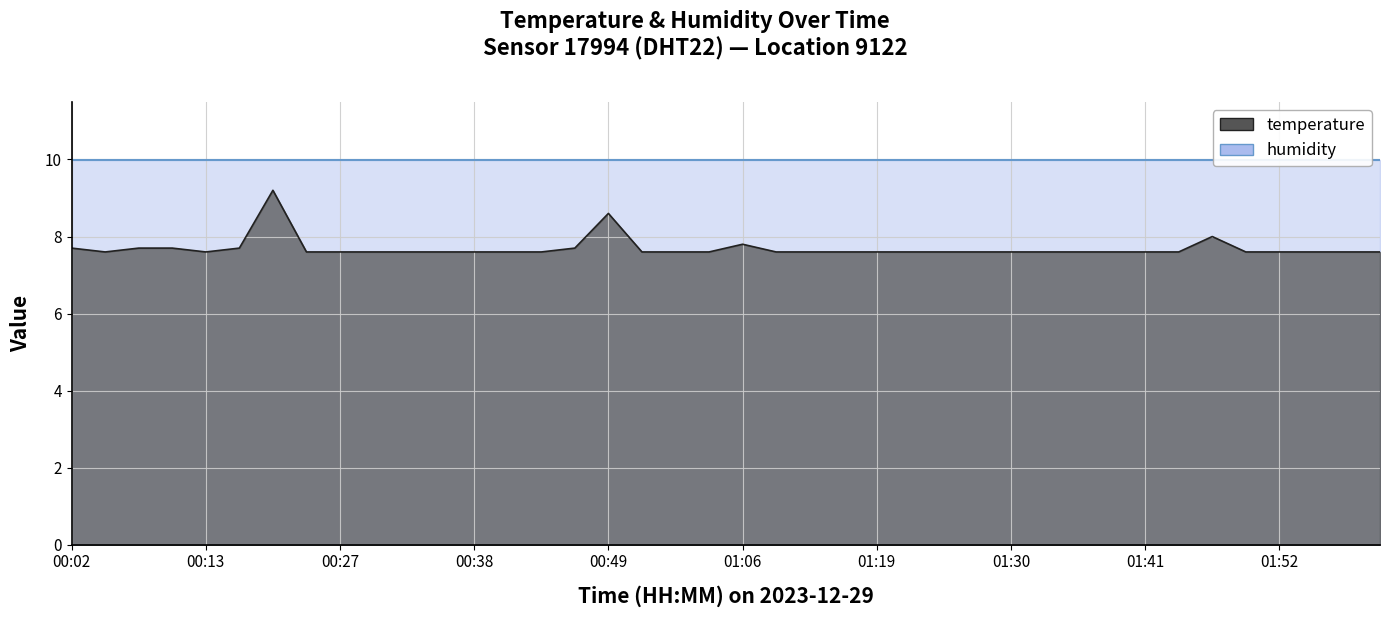

Read the value at 02:03.

7.6